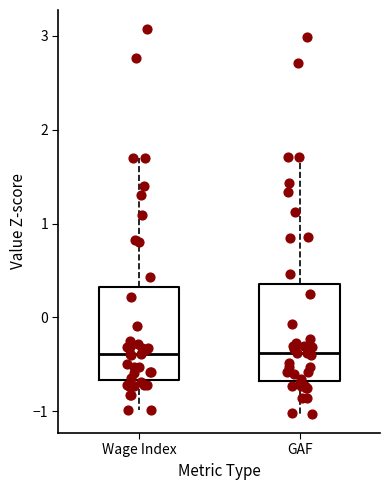

Reading left to right, transcribe this box plot: for each box, give where its median line is, the range the box spans, and where its two whiskers end, as read against the y-axis. The values are not printed on the chart, so give them approximately, as read against the axis.

Wage Index: median -0.4, box -0.7 to 0.3, whiskers -1.0 to 1.7
GAF: median -0.4, box -0.7 to 0.4, whiskers -1.0 to 1.7